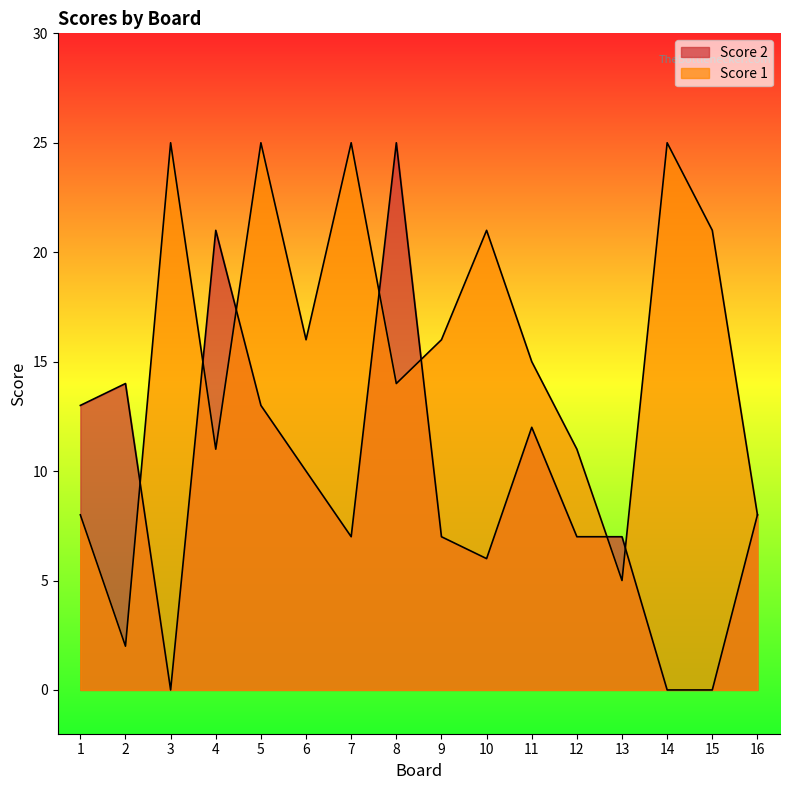

Count the Score 1 values in the range 11 to 25.

12